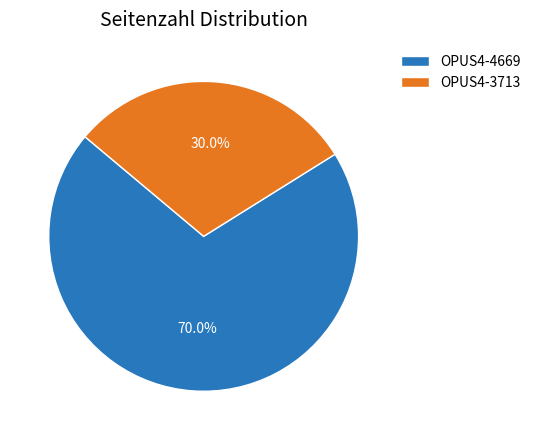

Do OPUS4-3713 and OPUS4-4669 together represent more than half of the pie?

Yes